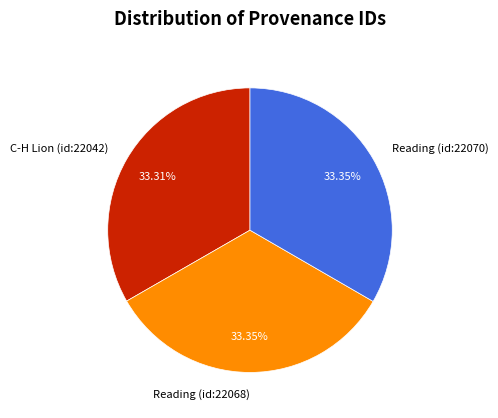

Does any single category account for the majority?

No